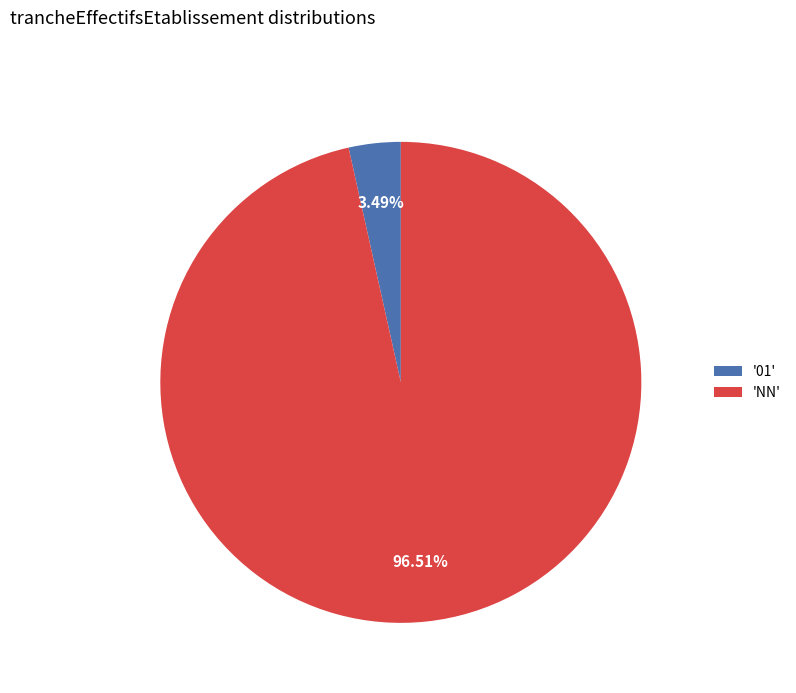

How many slices are in this pie chart?

2